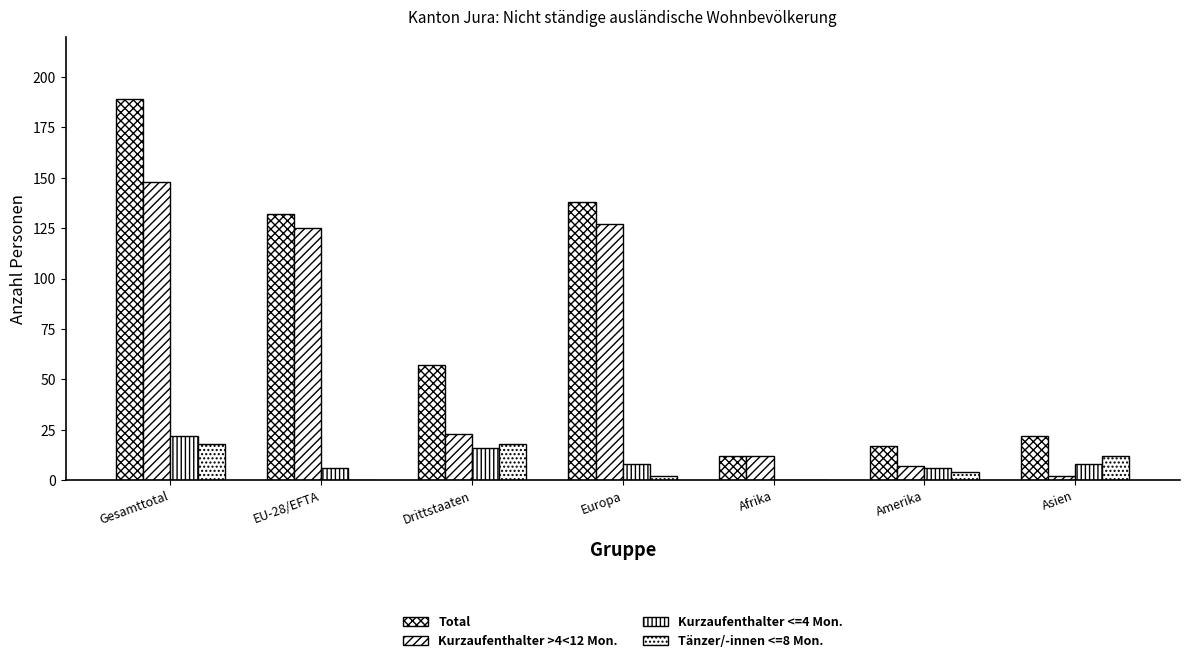

Is it true that Kurzaufenthalter >4<12 Mon. equals 85 at EU-28/EFTA?

False